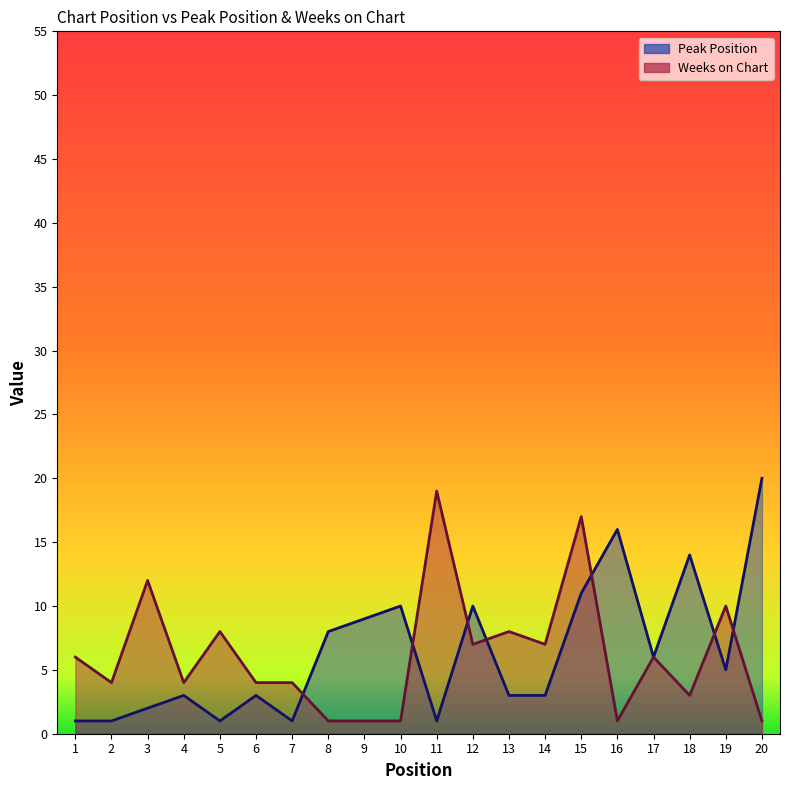

Is the value of Peak Position at 1 greater than the value of Weeks on Chart at 18?

No